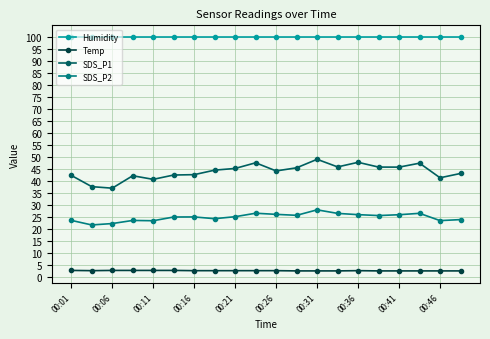

At how many categories does at least one series exceed 89?

20